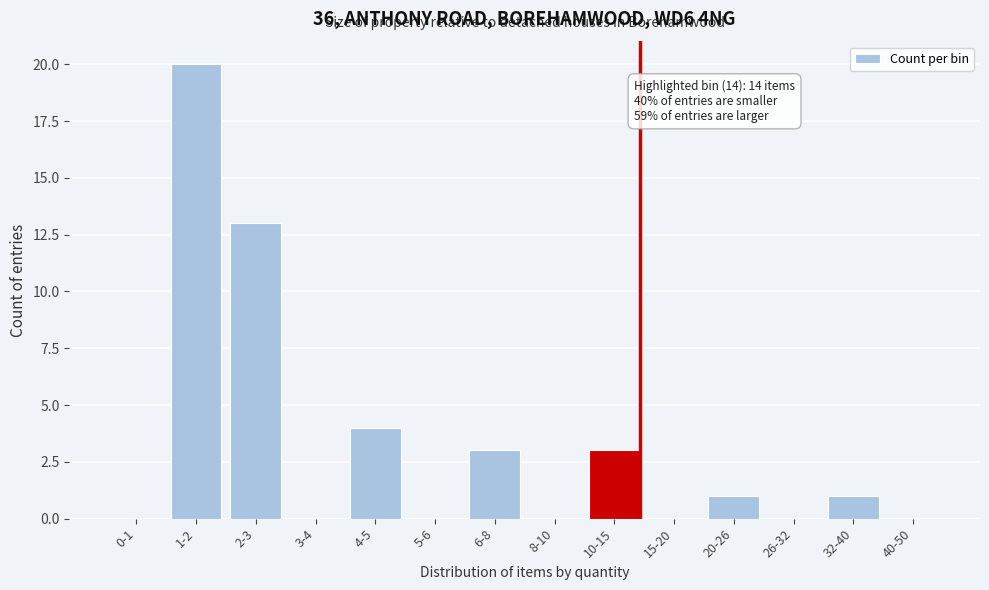

Reading left to right, list all the values displayed in this chart.

0-1=0	1-2=20	2-3=13	3-4=0	4-5=4	5-6=0	6-8=3	8-10=0	10-15=3	15-20=0	20-26=1	26-32=0	32-40=1	40-50=0